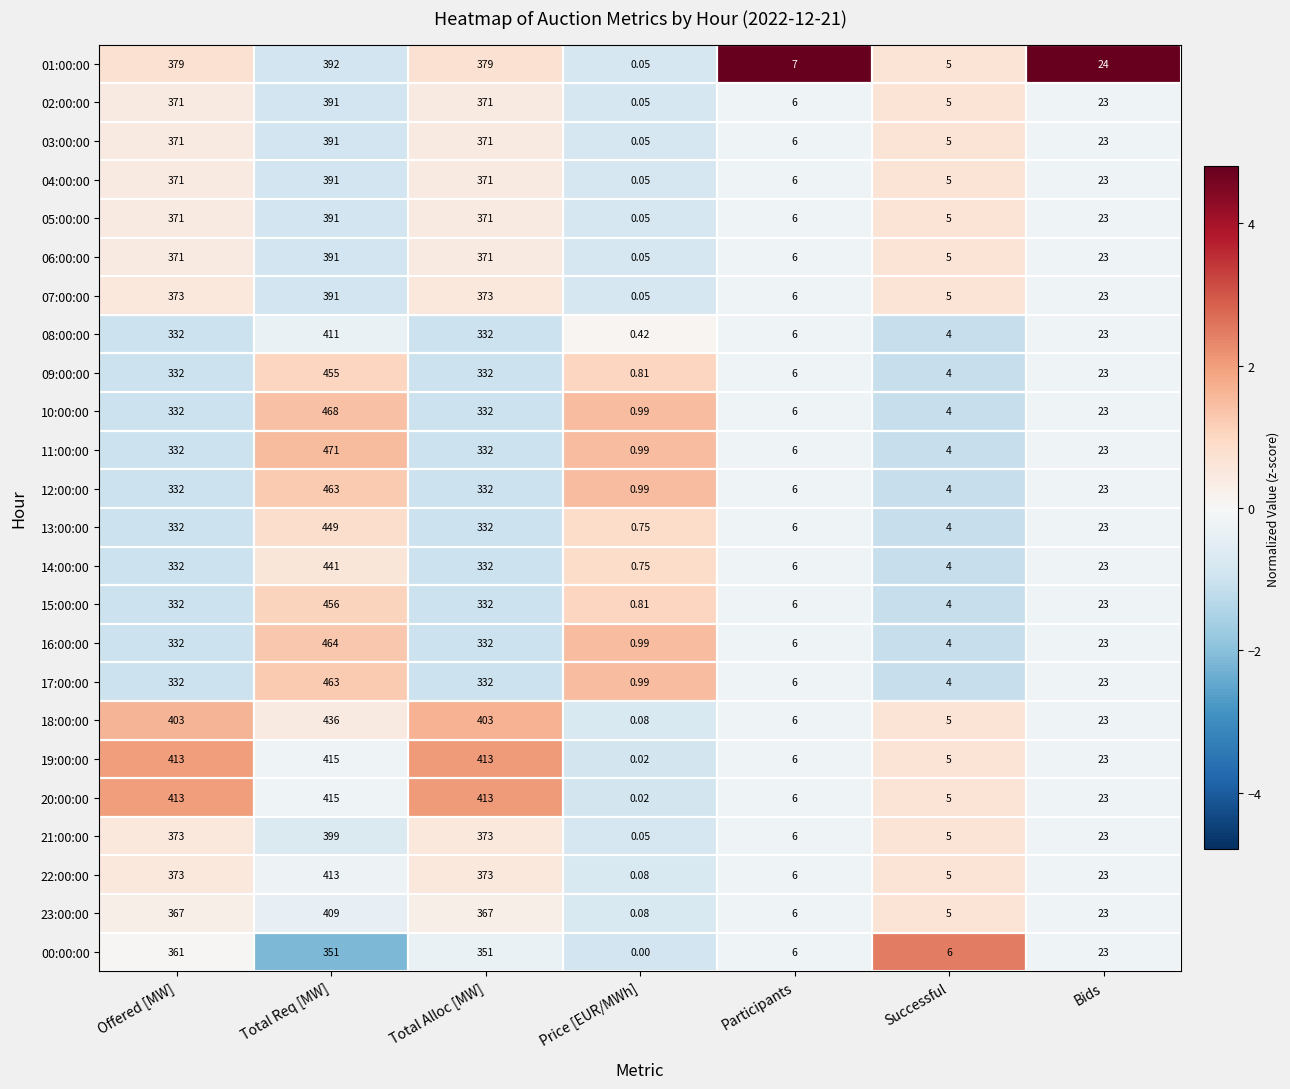

Which label corresponds to the largest value in the chart?

Total Req [MW]